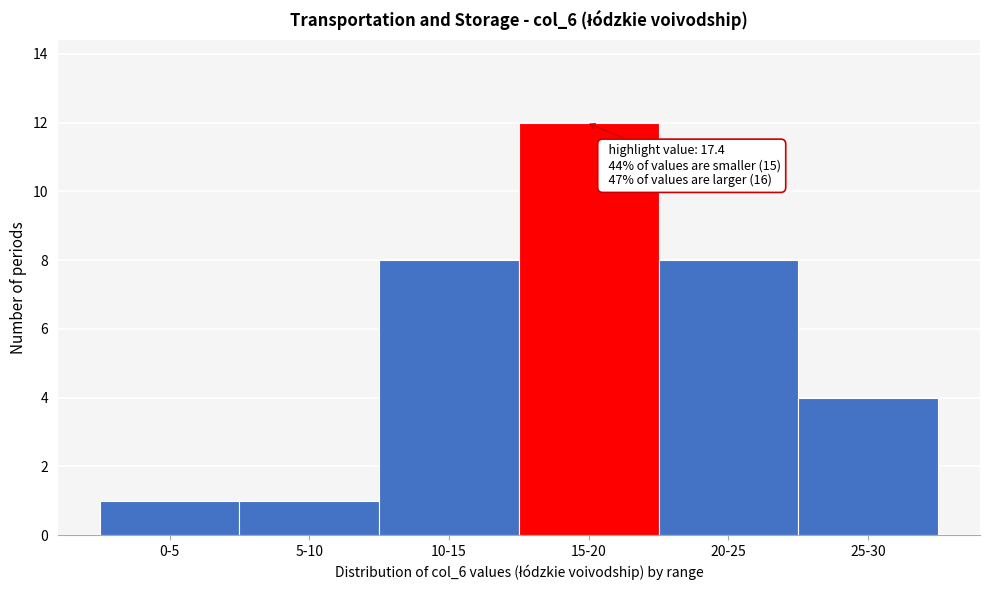

Reading right to left, transcribe all the data shown in this chart.

4	8	12	8	1	1